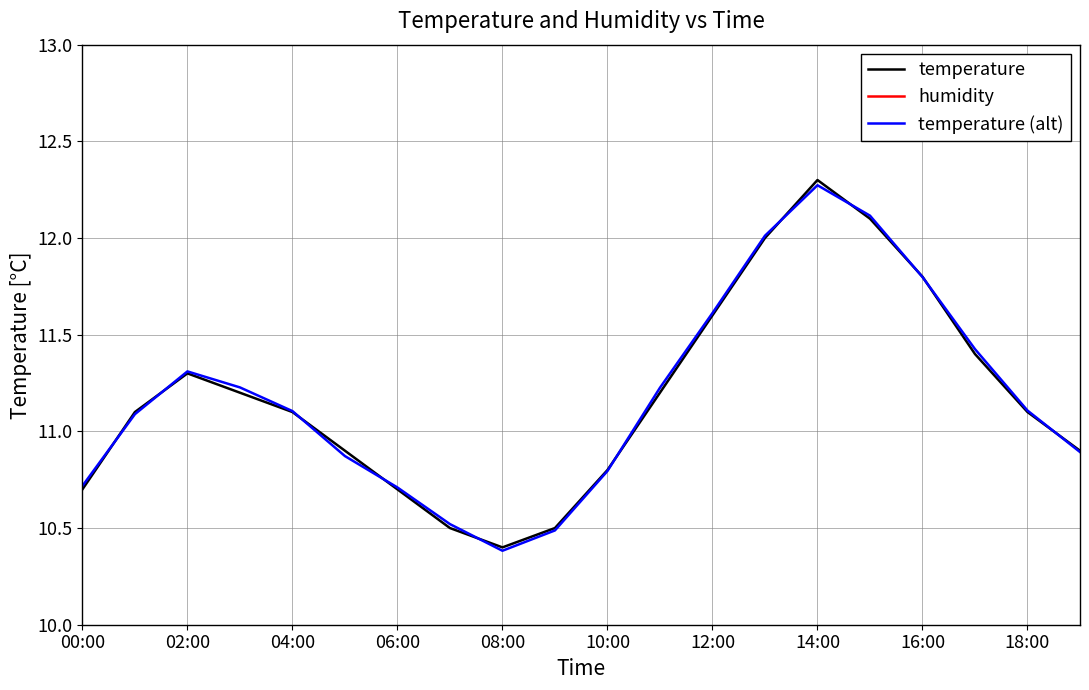

How many values in the temperature (alt) series exceed 11?

12